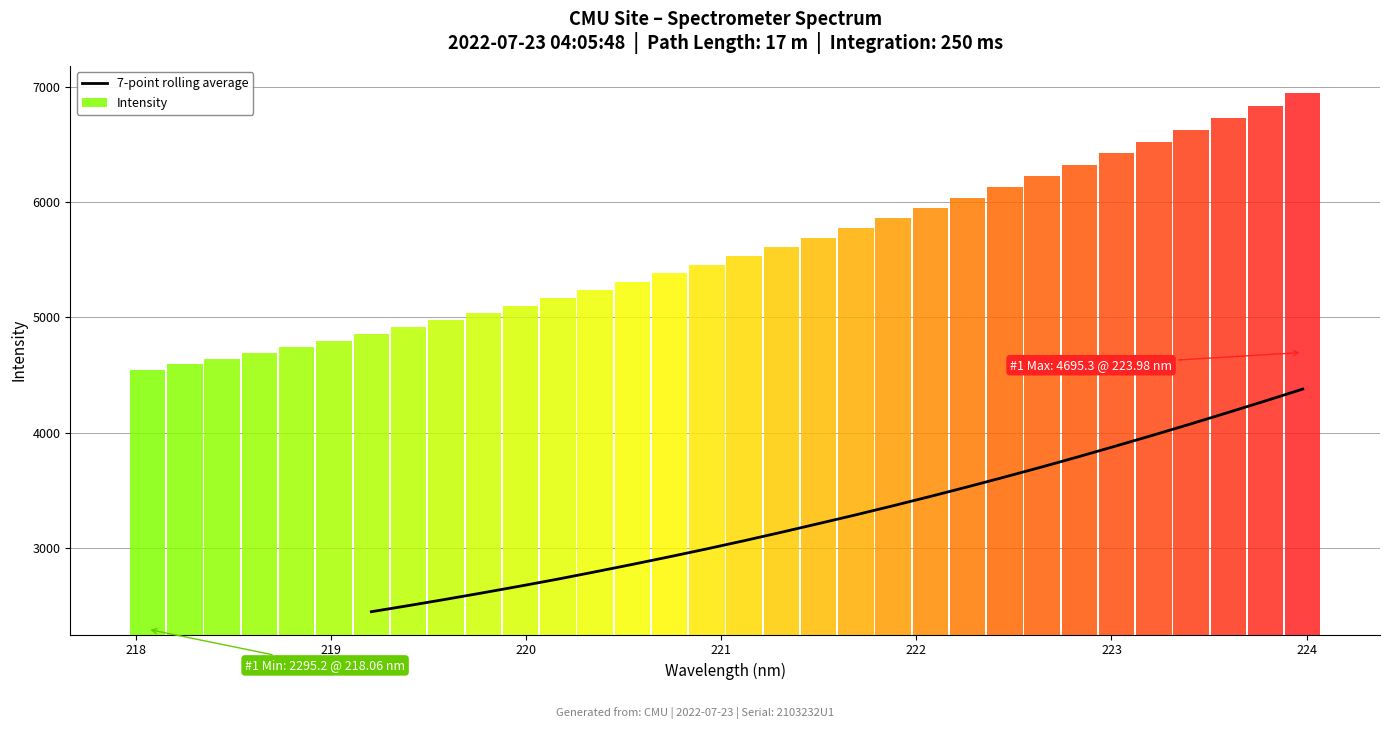

Reading right to left, transcribe all the data shown in this chart.

4378.0	4275.5	4175.4	4076.6	3980.2	3886.1	3793.2	3703.2	3615.7	3530.1	3447.0	3366.1	3287.3	3211.3	3136.1	3062.8	2992.0	2923.7	2857.3	2792.7	2729.6	2669.5	2611.5	2554.8	2500.0	2447.0